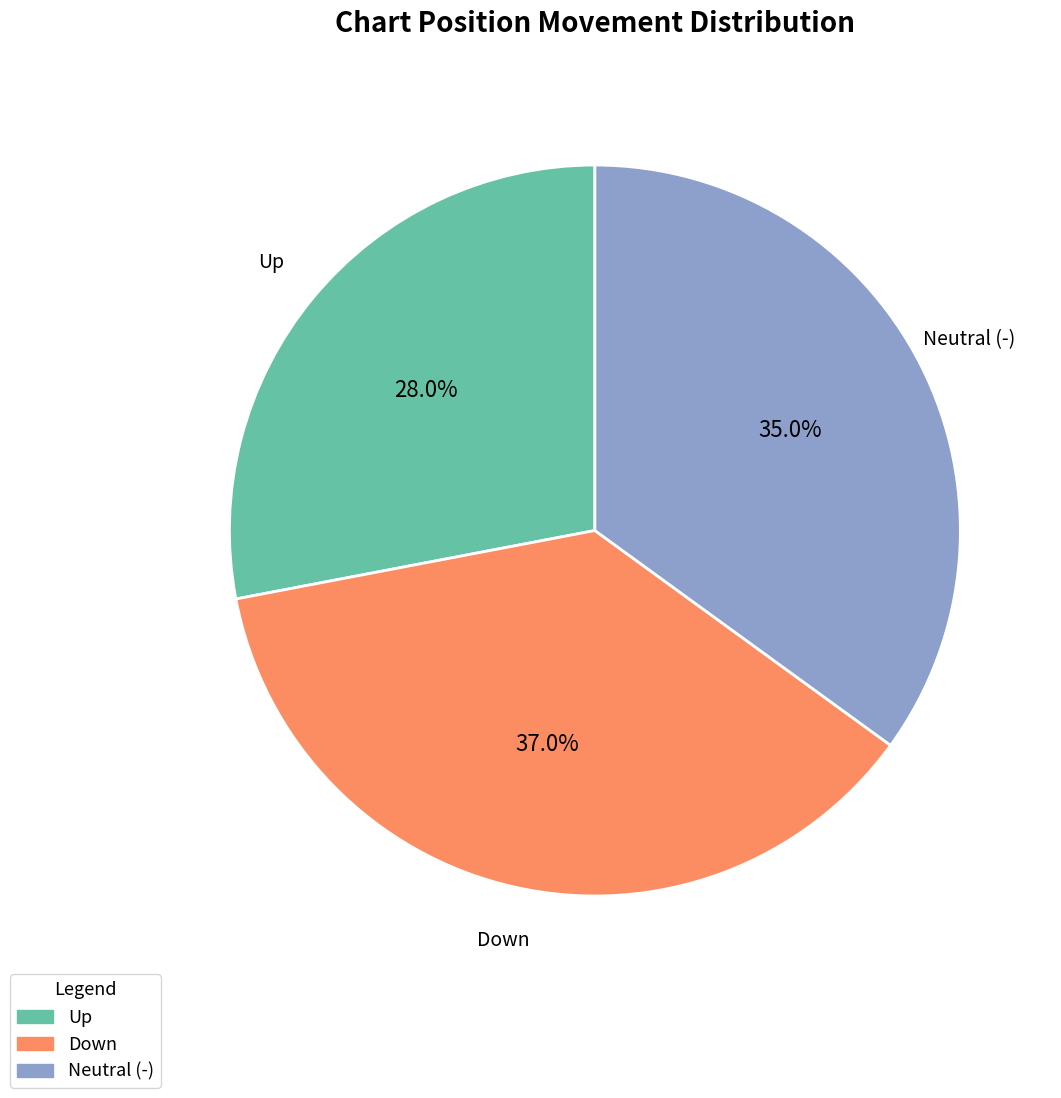

Is Down the majority of the pie?

No